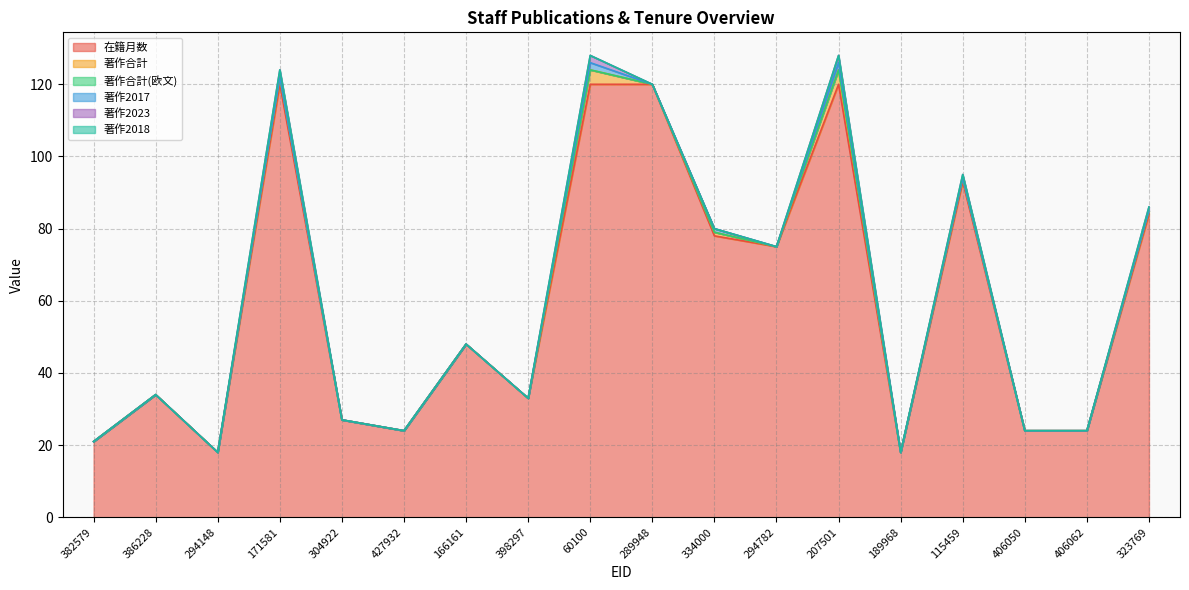

What is the label of the 16th point from the left?

406050